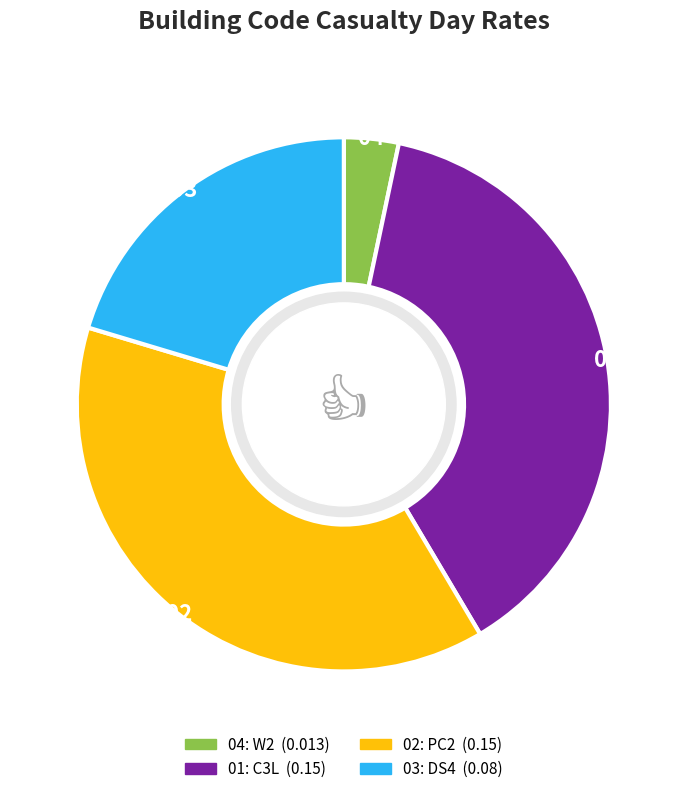

Does any single category account for the majority?

No